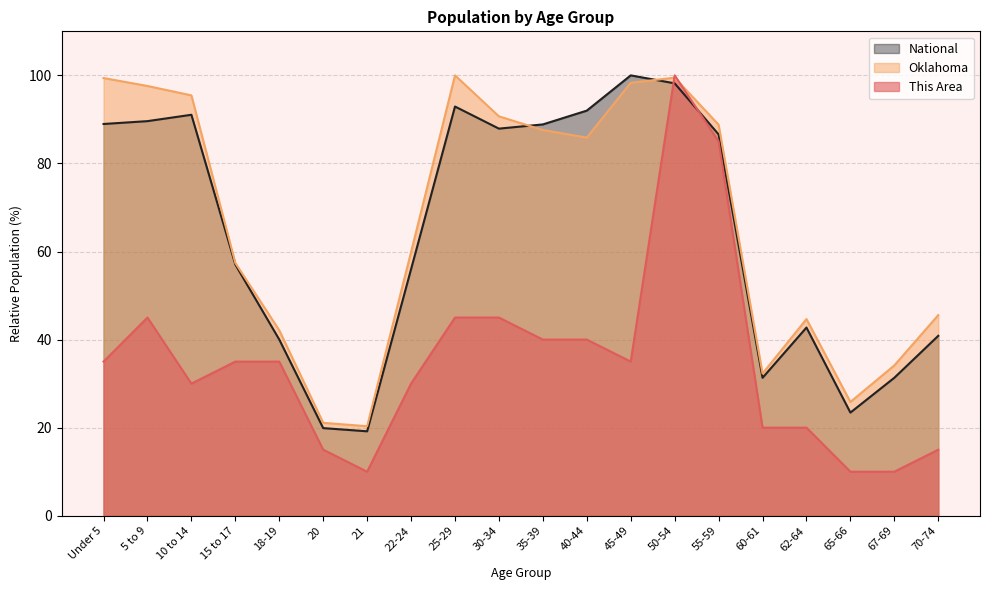

What are all the series names shown in the legend?

National, Oklahoma, This Area